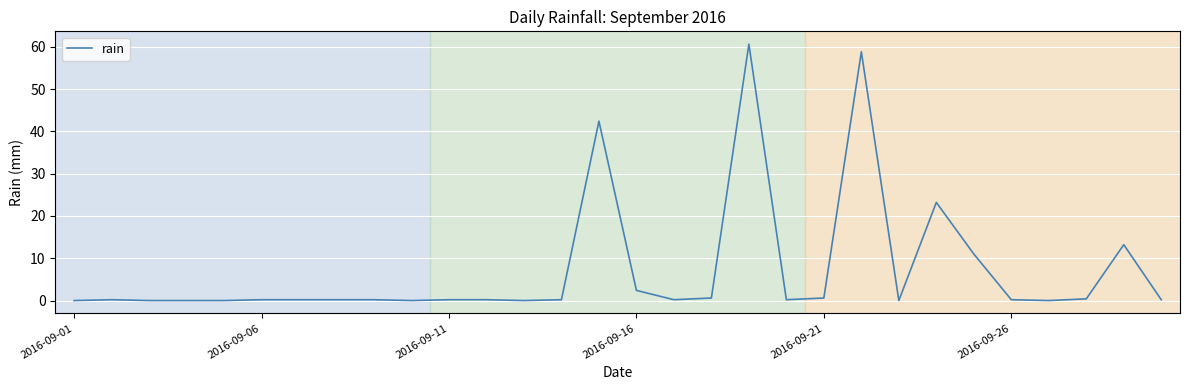

What is the difference between the maximum and minimum values?

60.6